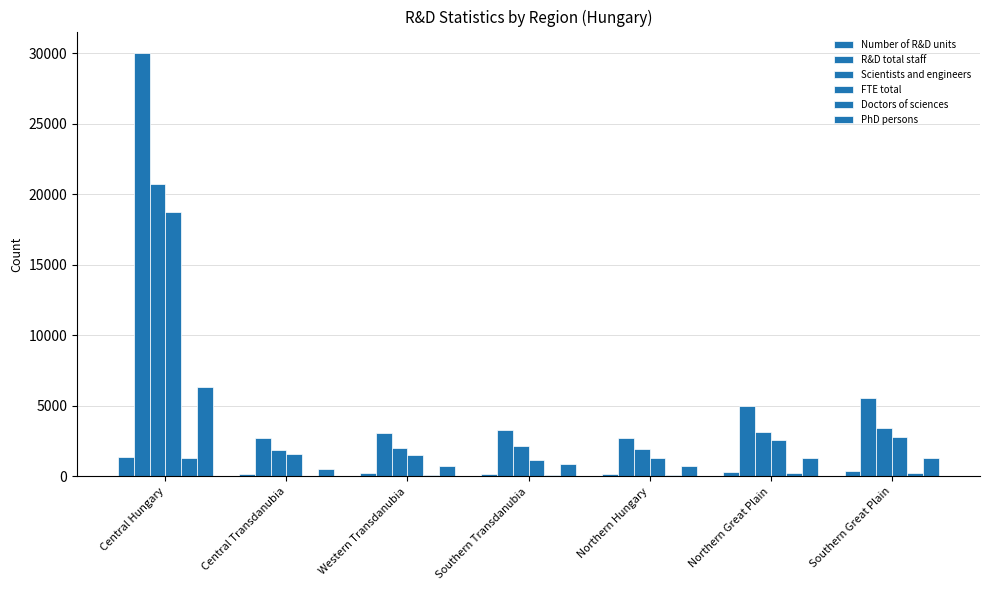

How many distinct data groups are displayed?

6